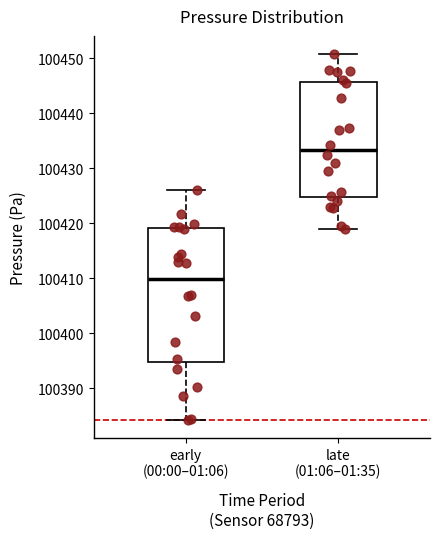

Reading left to right, transcribe this box plot: for each box, give where its median line is, the range the box spans, and where its two whiskers end, as read against the y-axis. The values are not printed on the chart, so give them approximately, as read against the axis.

early (00:00–01:06): median 100410, box 100395 to 100419, whiskers 100384 to 100426
late (01:06–01:35): median 100433, box 100425 to 100446, whiskers 100419 to 100451